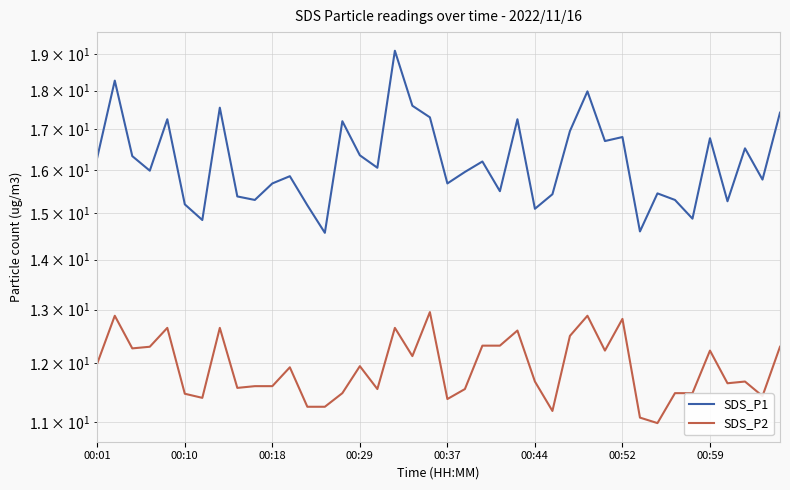

What is the difference between the highest and lowest values at 00:01?

4.3